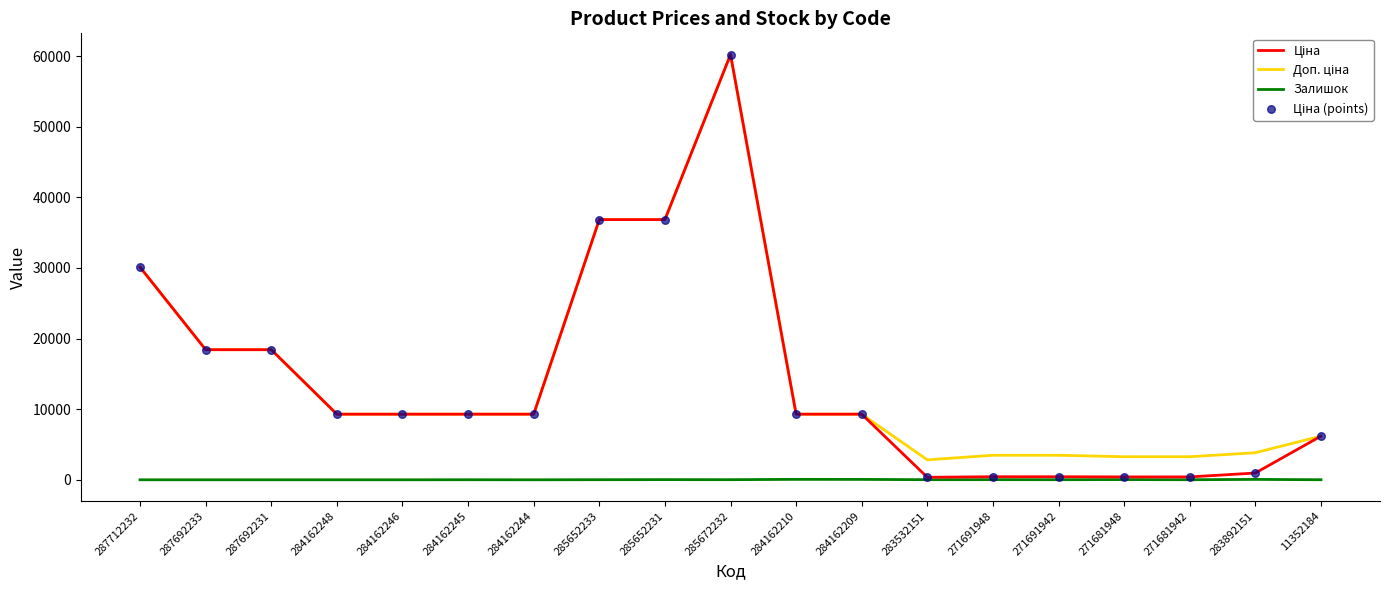

What is the total value across all series at 284162209?

18635.9